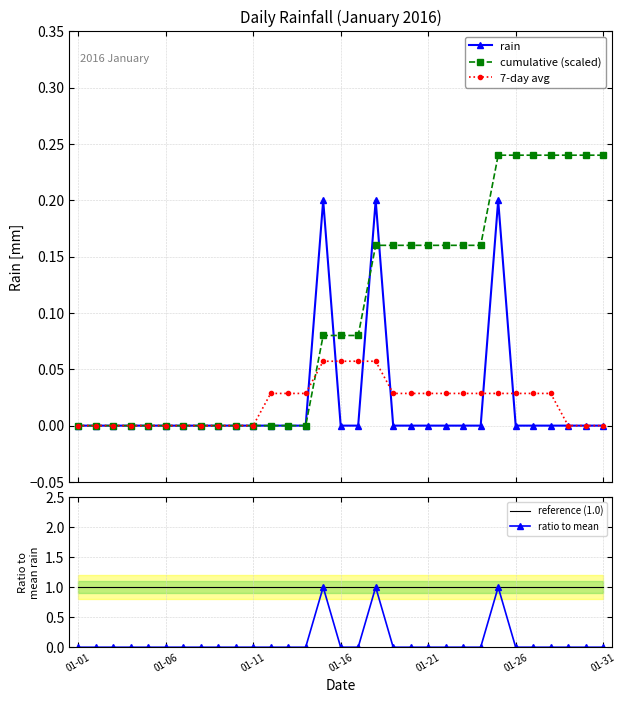

Which series has the widest spread of values?

ratio to mean